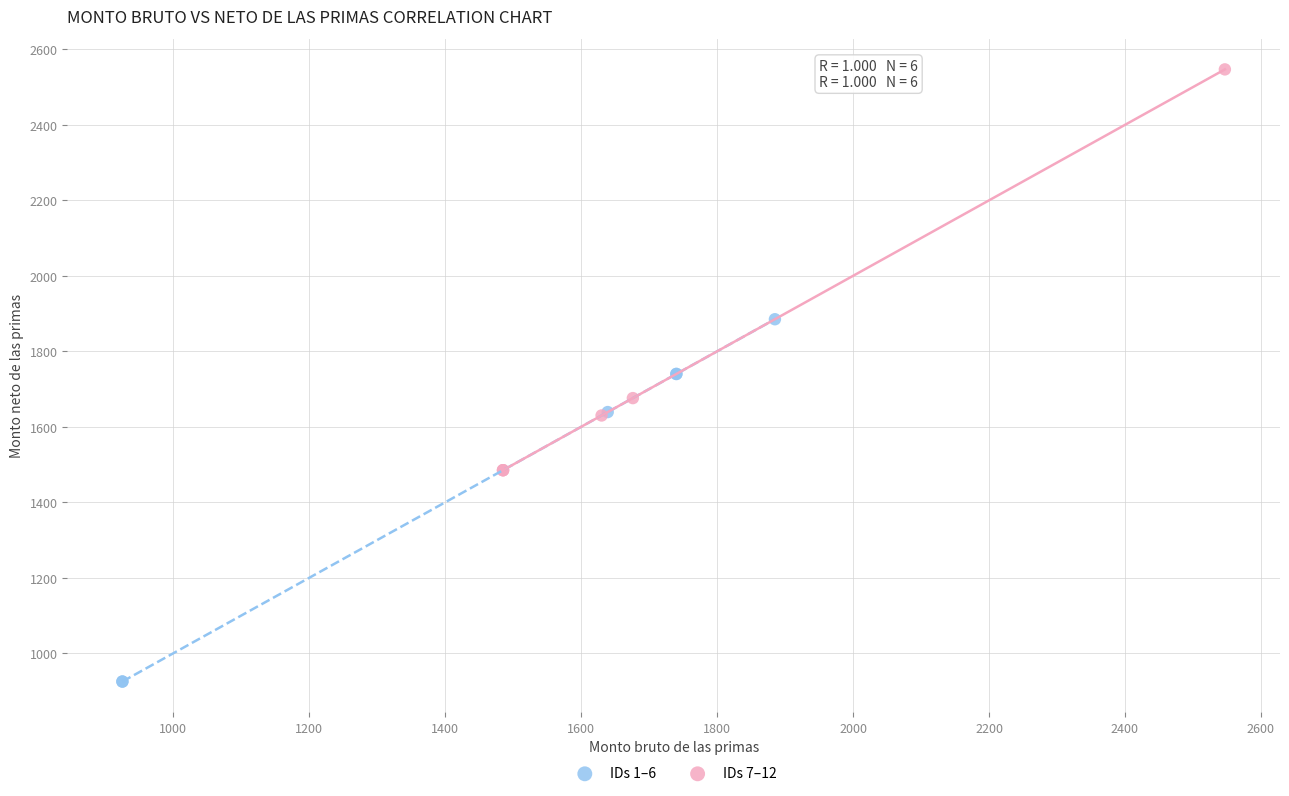

What are all the series names shown in the legend?

IDs 1–6, IDs 7–12